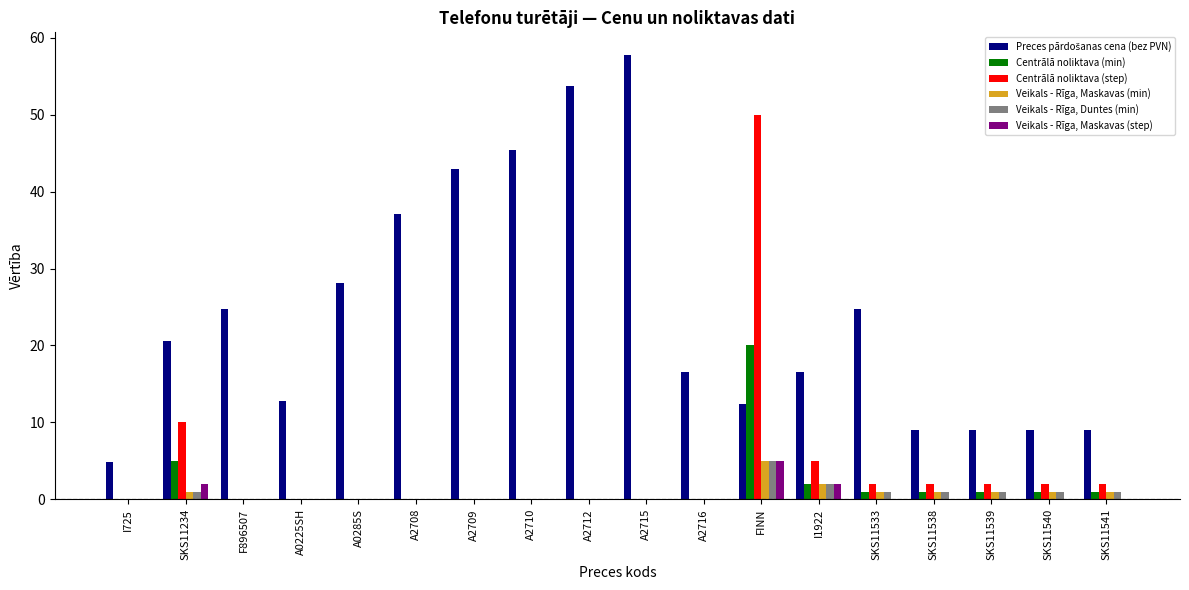

Which label corresponds to the largest value in the chart?

A2715